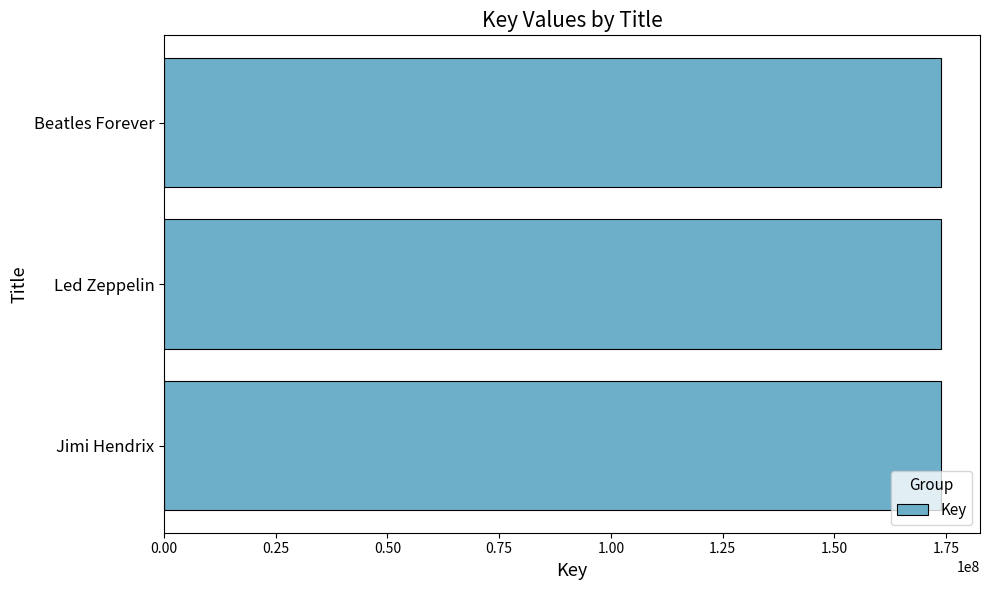

What is the difference between the maximum and minimum values?

9315